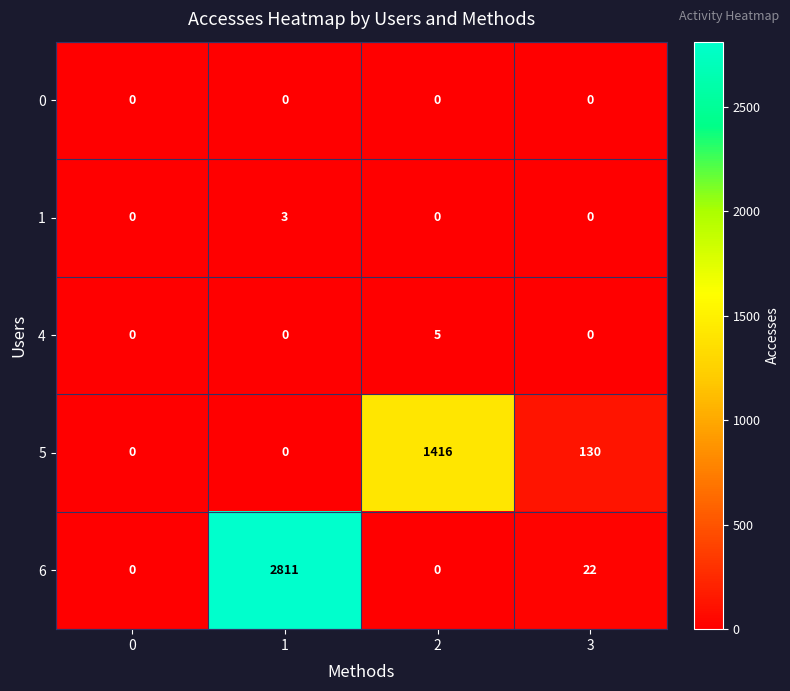

At how many categories does at least one series exceed 99?

3